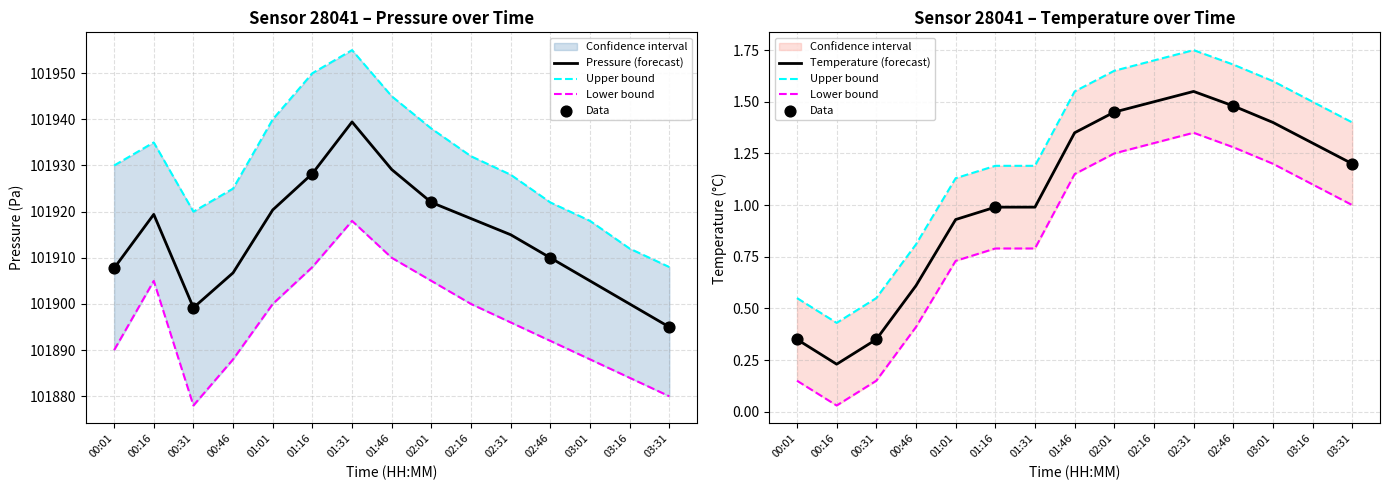

Which series has the largest total across all categories?

pressure